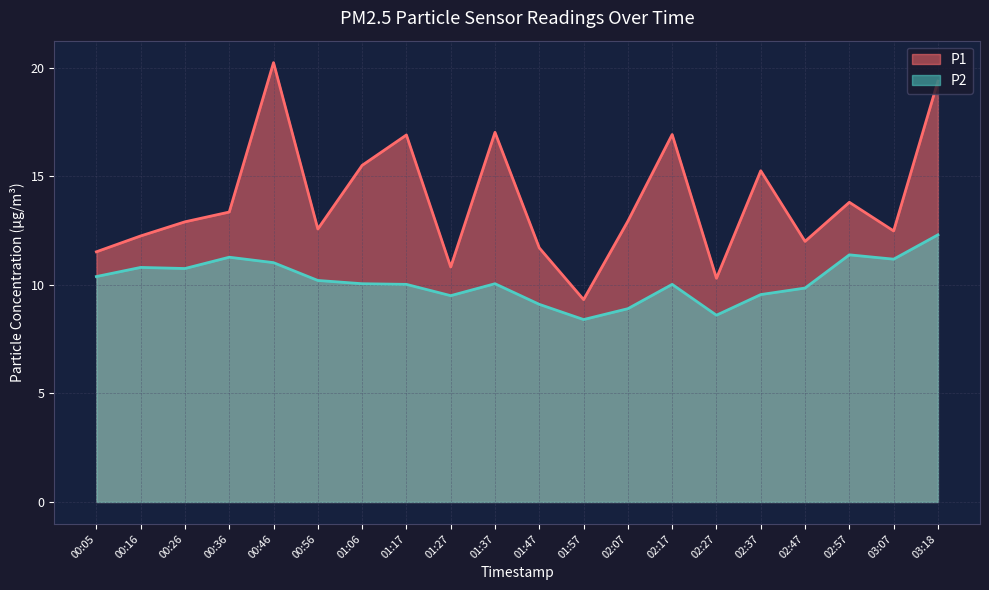

Is the value of P2 at 02:47 greater than the value of P1 at 02:37?

No